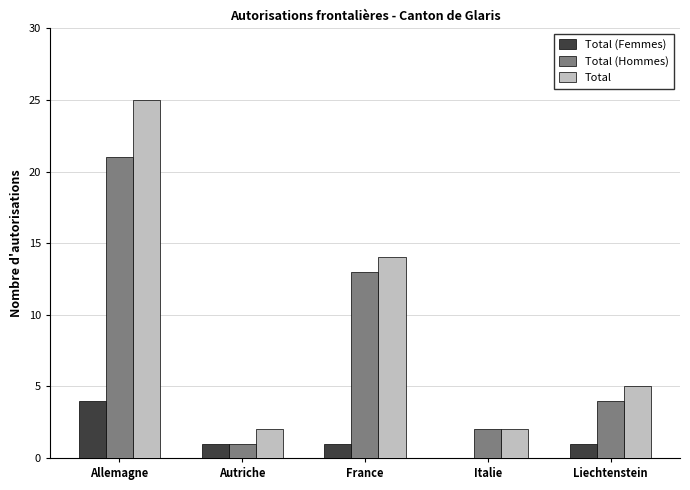

The value of Total (Femmes) at Allemagne is 4. True or false?

True